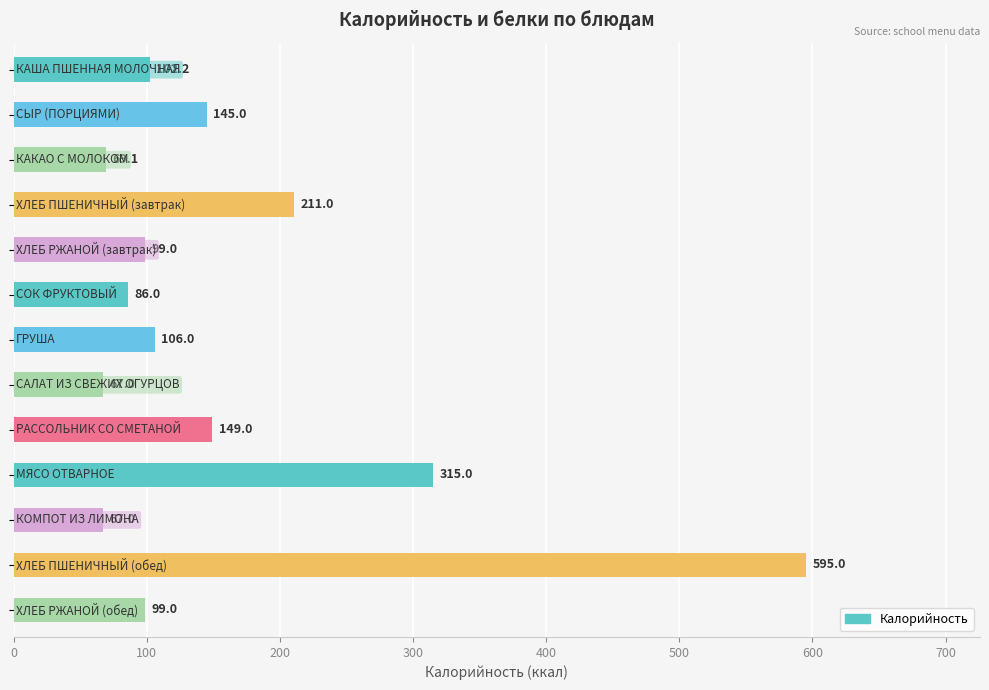

What is the minimum value shown in the chart?

67.0